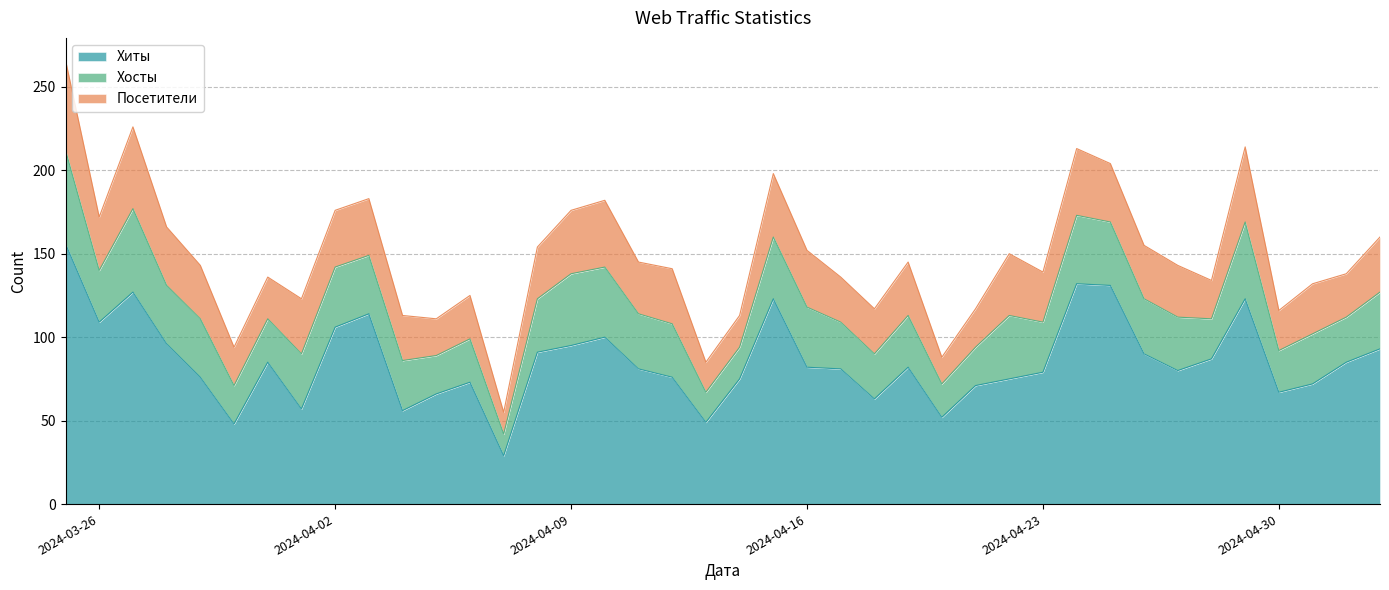

At how many categories does at least one series exceed 99?

10